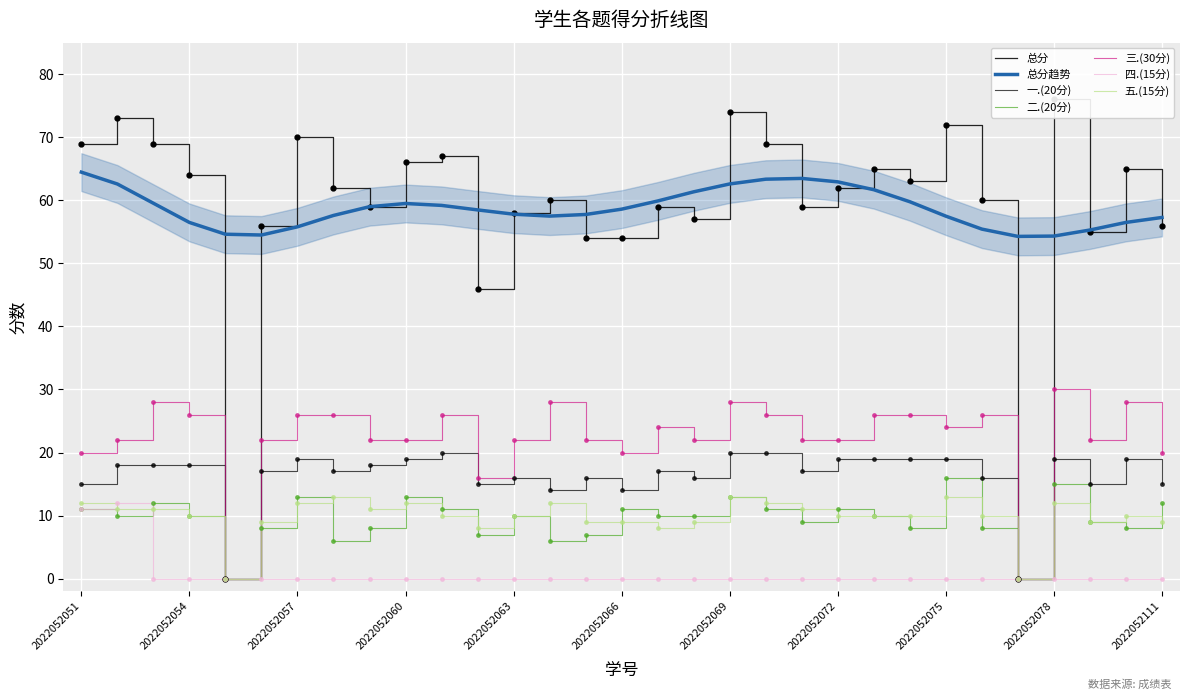

What is the average value of the 三.(30分) series?

22